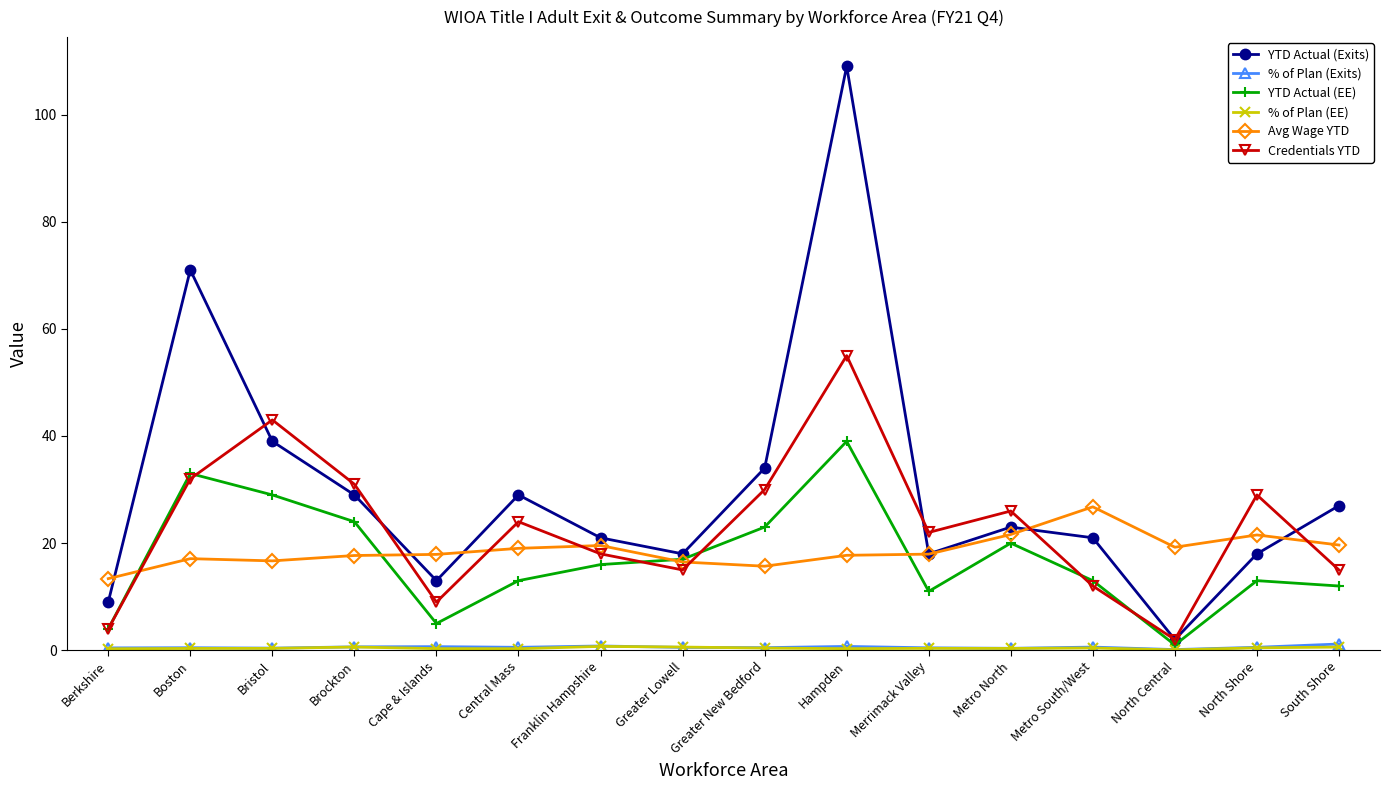

In Avg Wage YTD, how many points are higher than both neighbors (excluding endpoints)?

4